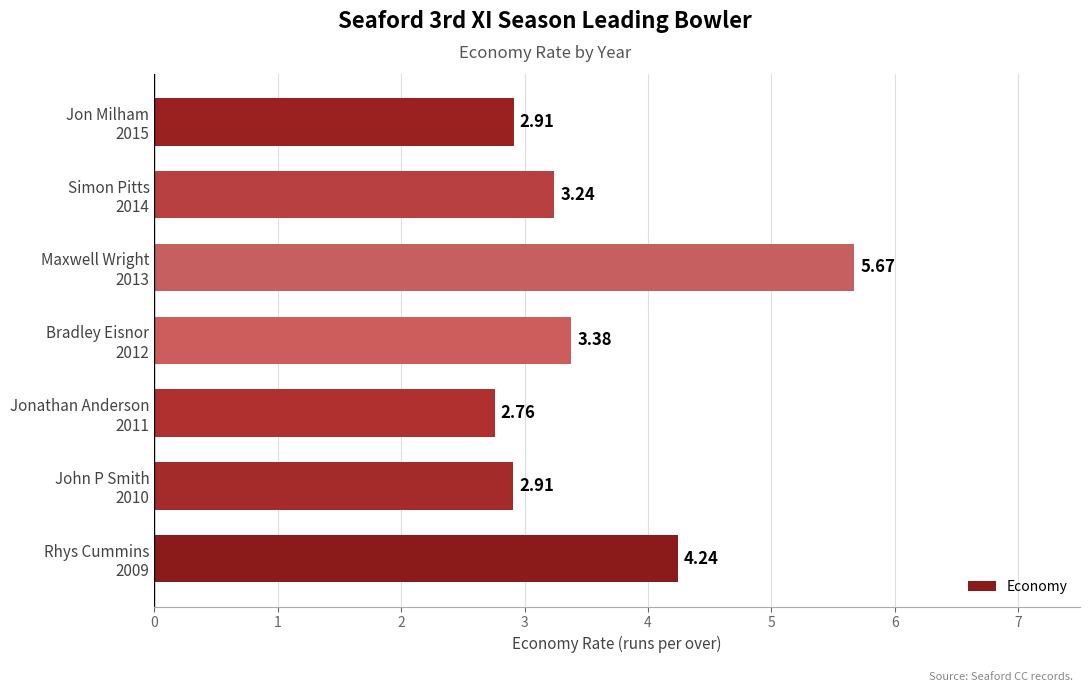

How many values are below 3?

3